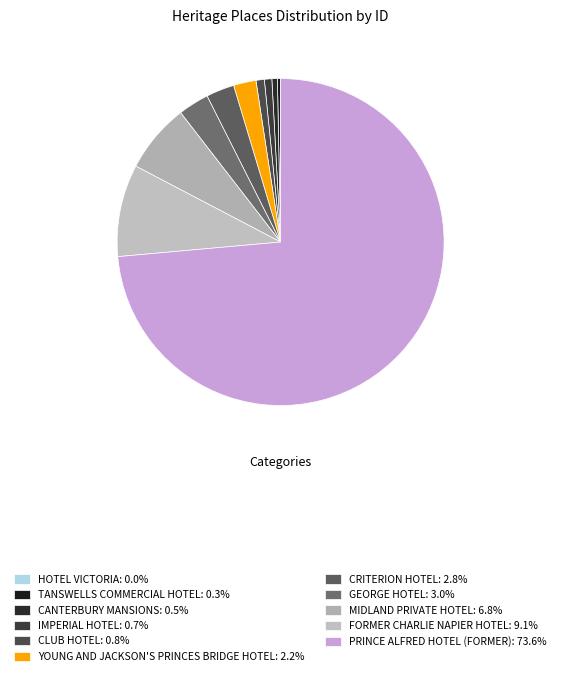

Rank the categories by value from lowest to highest.

HOTEL VICTORIA, TANSWELLS COMMERCIAL HOTEL, CANTERBURY MANSIONS, IMPERIAL HOTEL, CLUB HOTEL, YOUNG AND JACKSON'S PRINCES BRIDGE HOTEL, CRITERION HOTEL, GEORGE HOTEL, MIDLAND PRIVATE HOTEL, FORMER CHARLIE NAPIER HOTEL, PRINCE ALFRED HOTEL (FORMER)